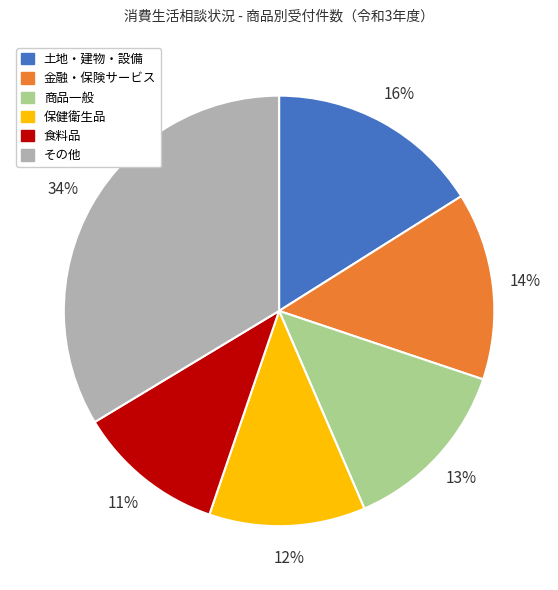

Does any single category account for the majority?

No